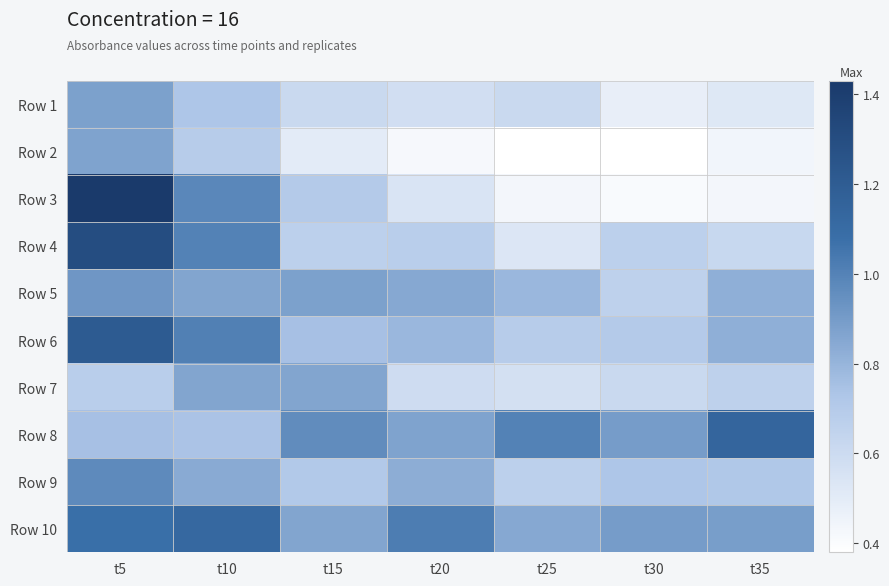

Which category has the highest value across all series?

t5